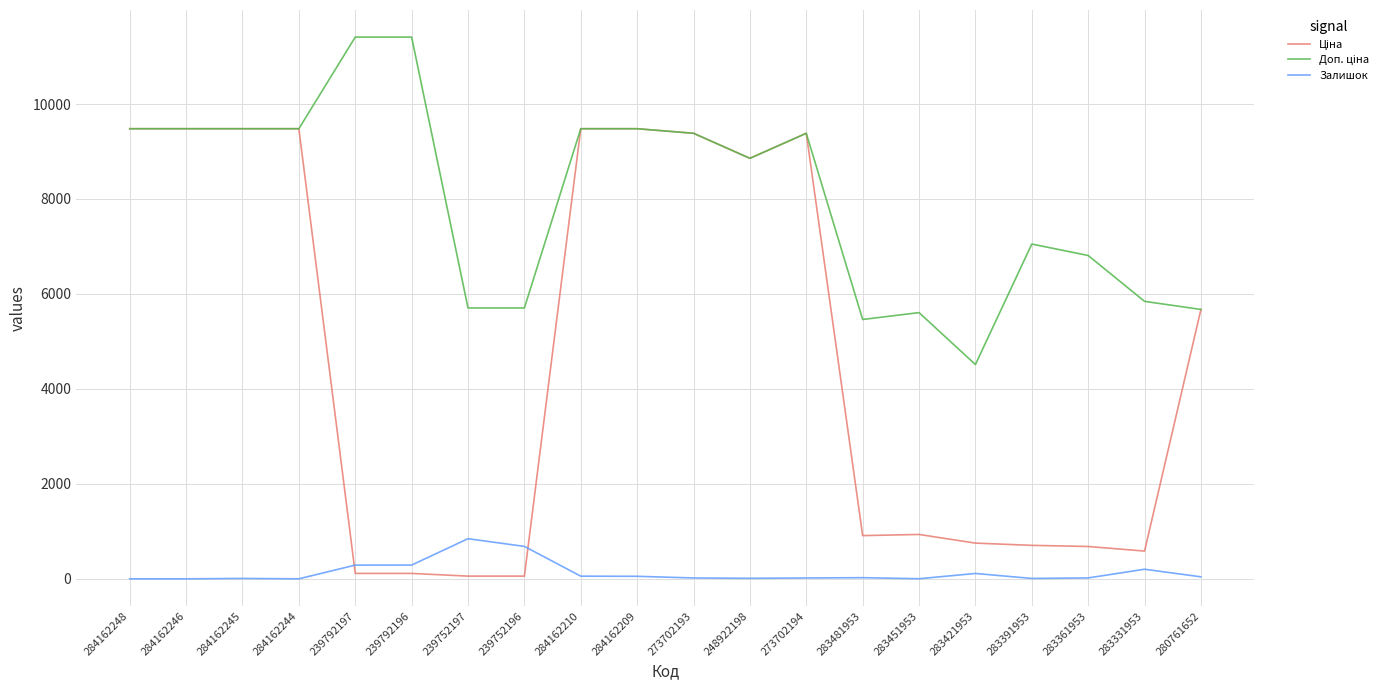

What is the highest value of the Залишок series?

845.0